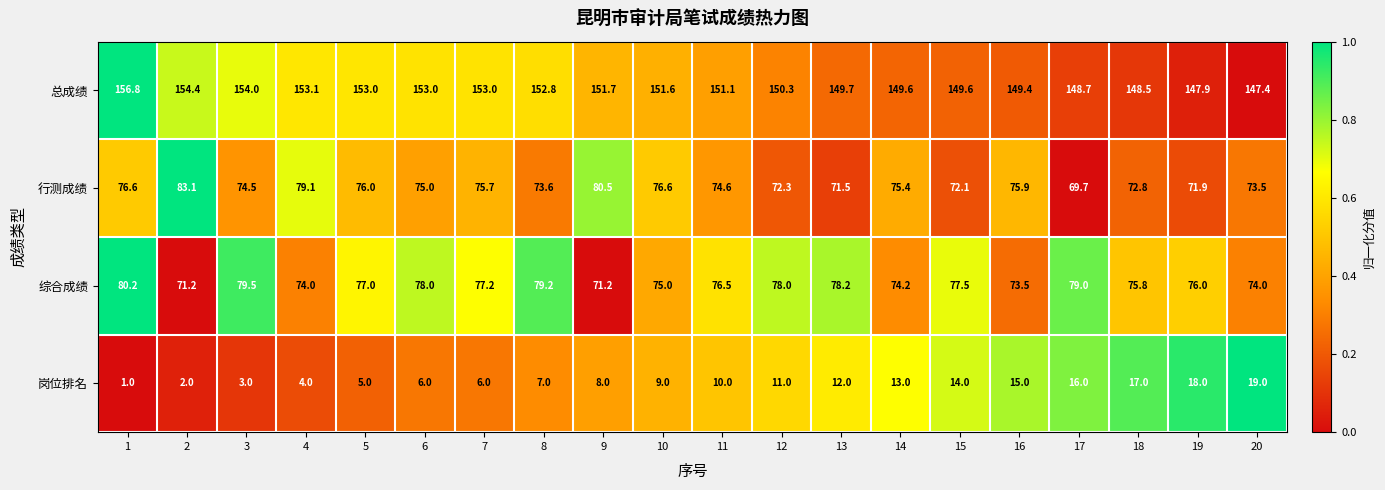

What is the difference between the highest and lowest values at 13?

137.7